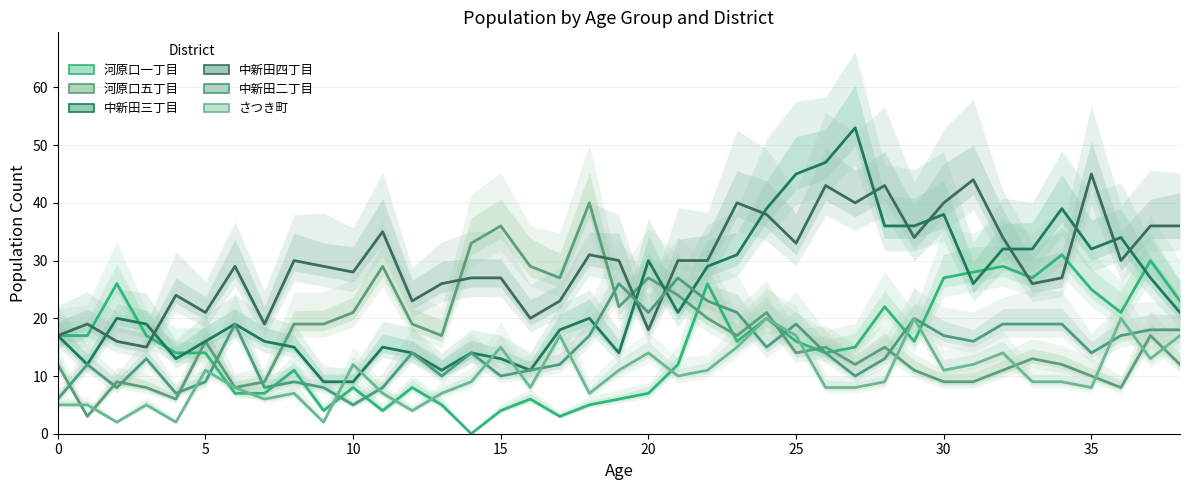

Is it true that 河原口一丁目 equals 42 at 22?

False